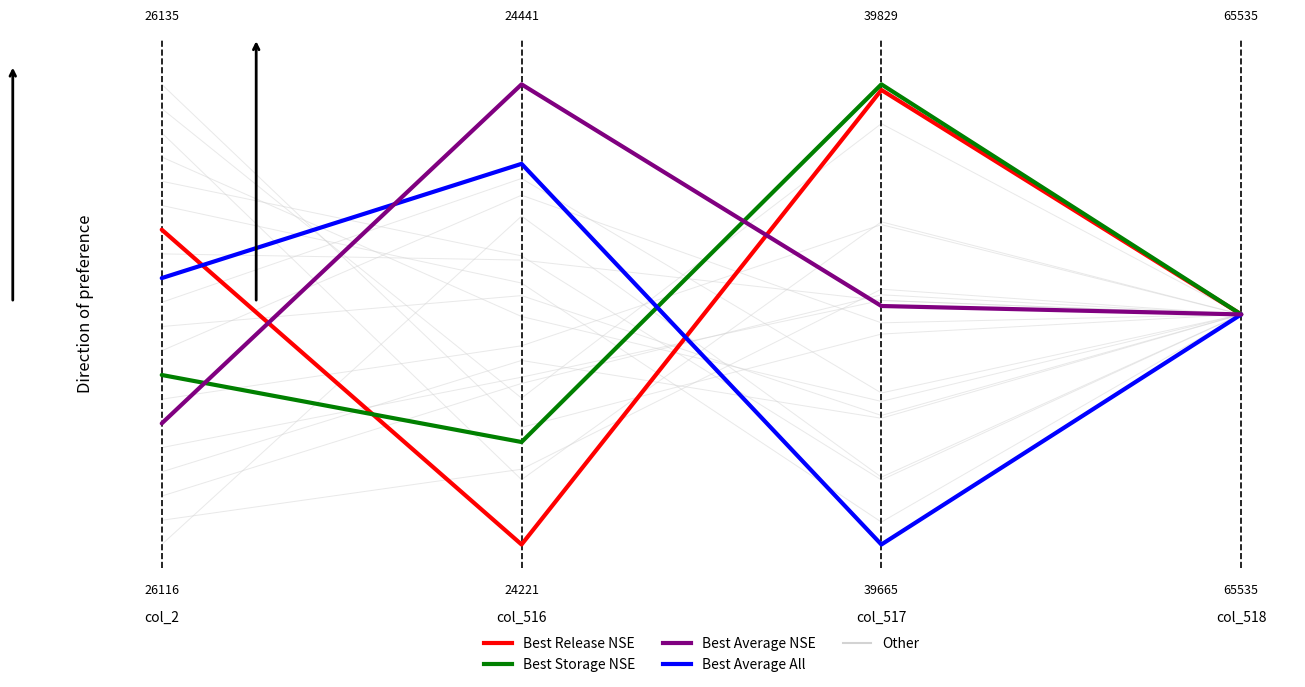

What is the value of the Best Average NSE point at the 2nd from the left?

1.0